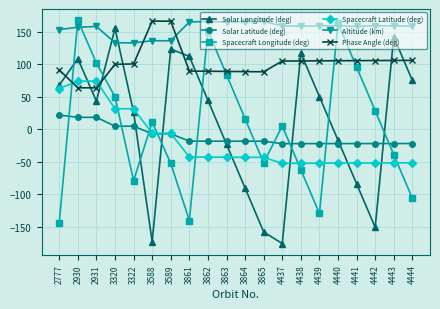

At which category does Spacecraft Longitude (deg) reach its first local peak?

2930